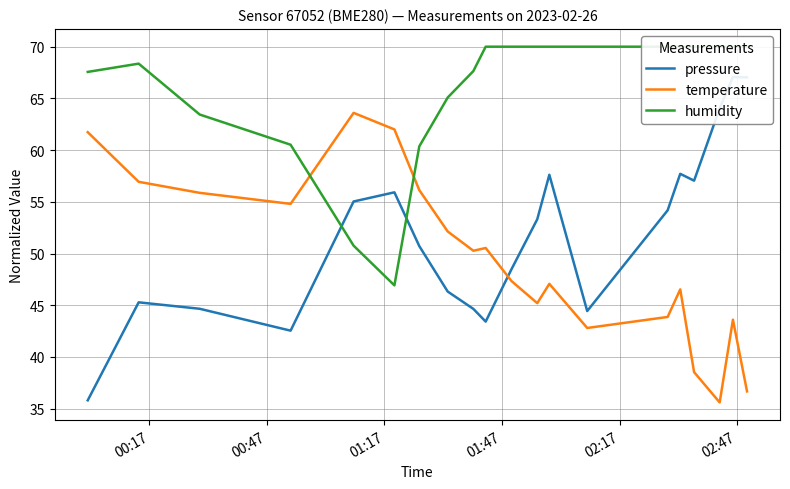

How many intersections are there between humidity and pressure?

2